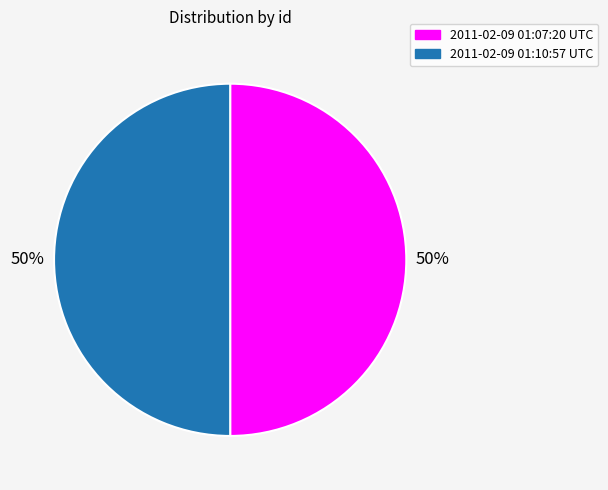

How many slices are in this pie chart?

2